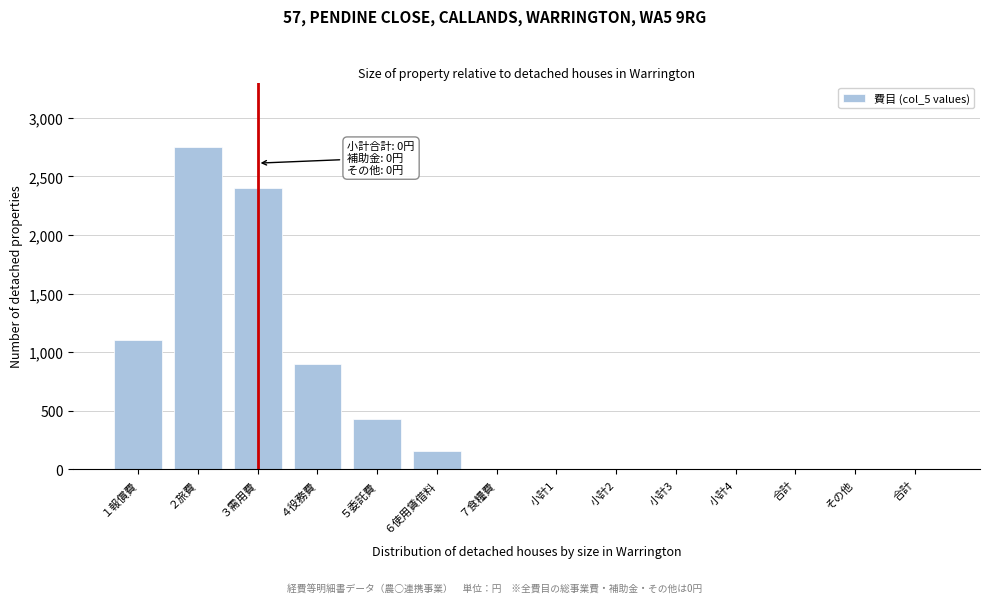

Count the number of values greater than 0.

6